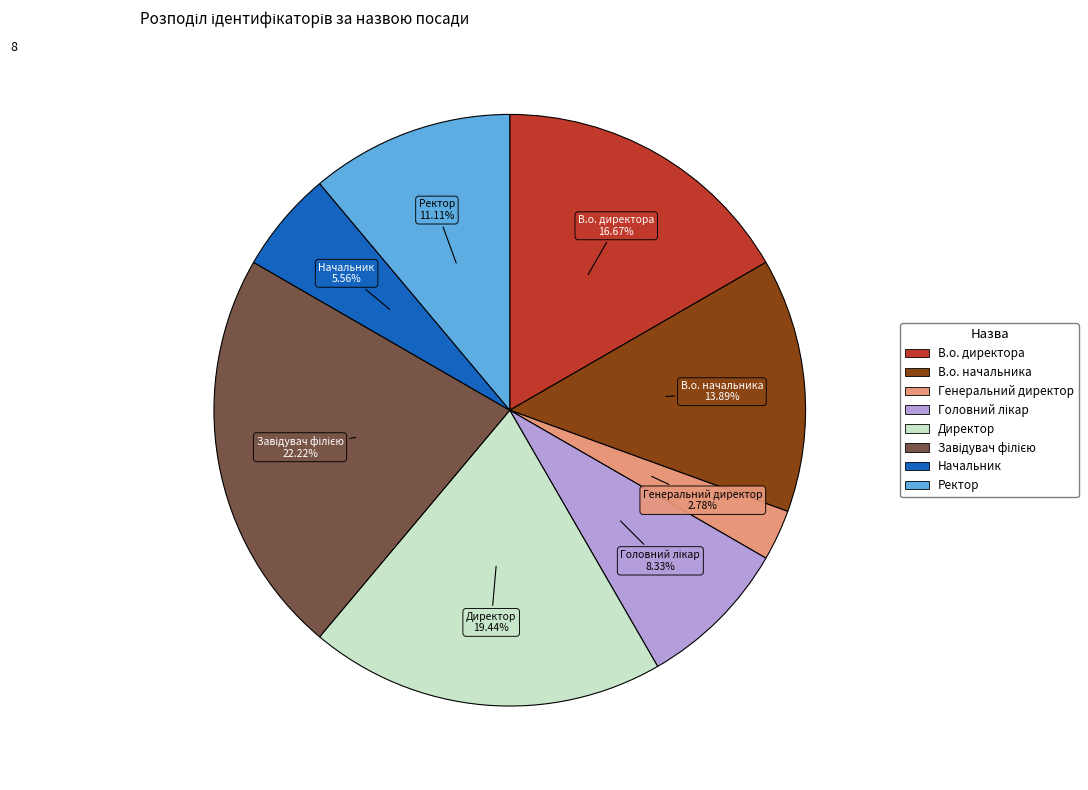

Is there any slice that represents more than half of the pie?

No